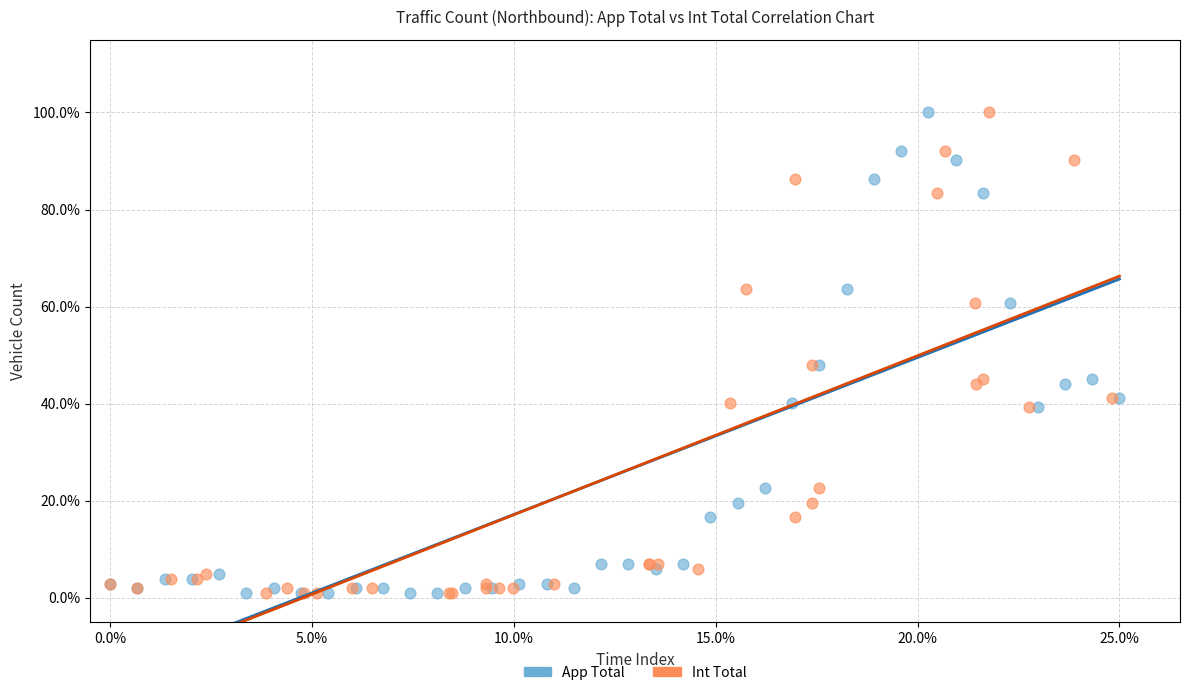

What are all the series names shown in the legend?

App Total, Int Total